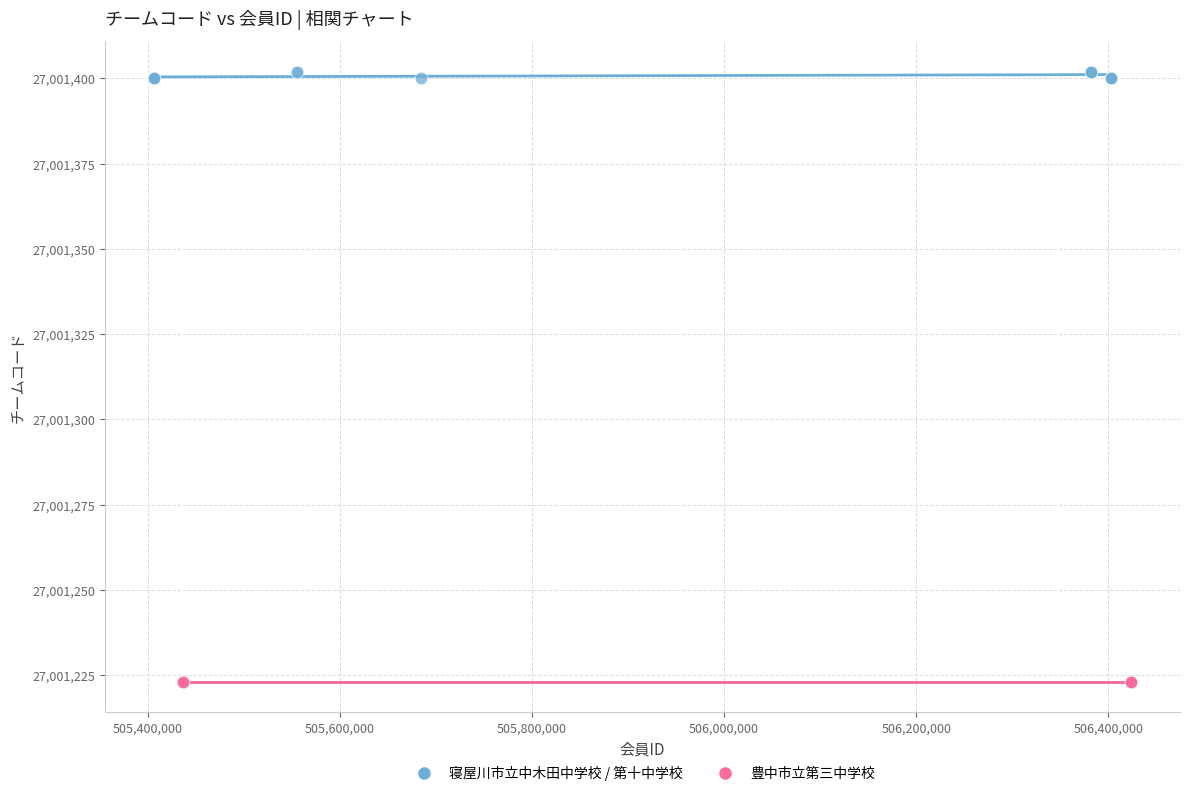

Which series reaches the minimum Y coordinate?

豊中市立第三中学校